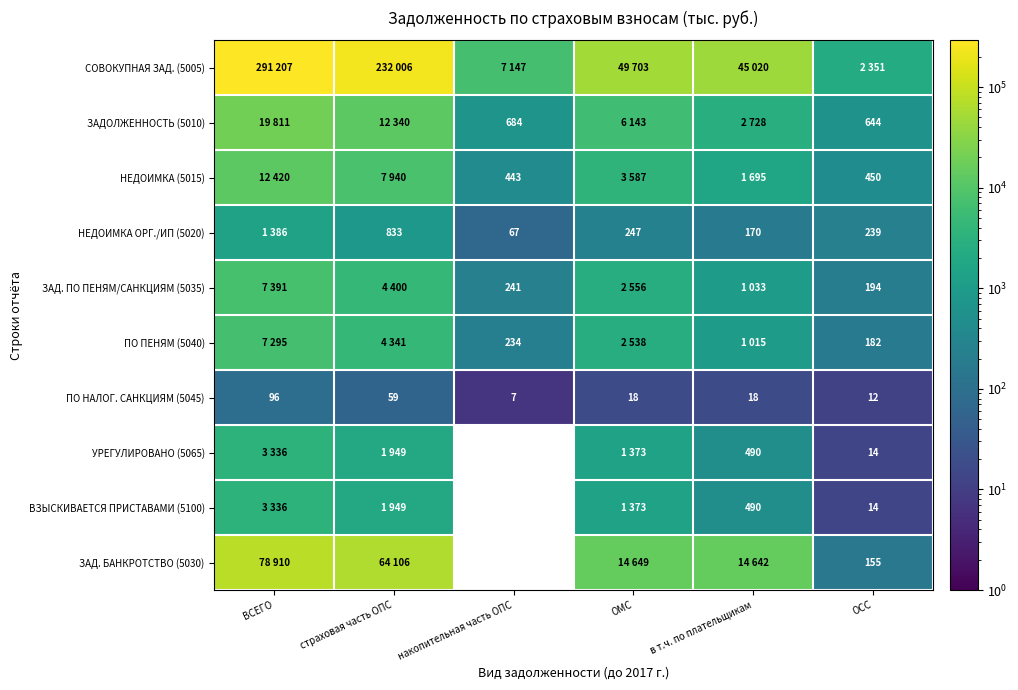

Where is ПО НАЛОГ. САНКЦИЯМ (5045) nearest to the value 51?

страховая часть ОПС